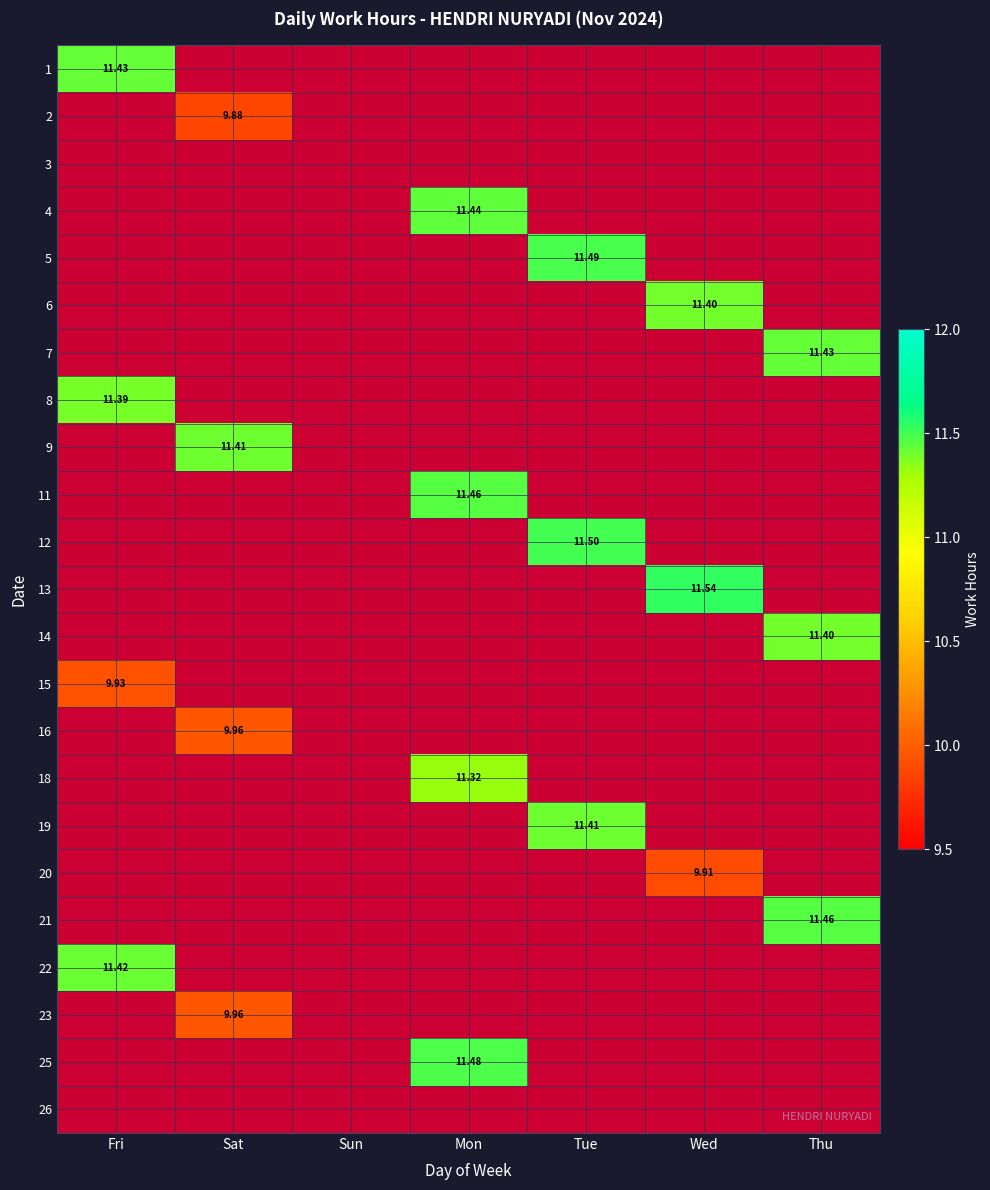

What is the spread (max minus min) of values at Sat?

11.4